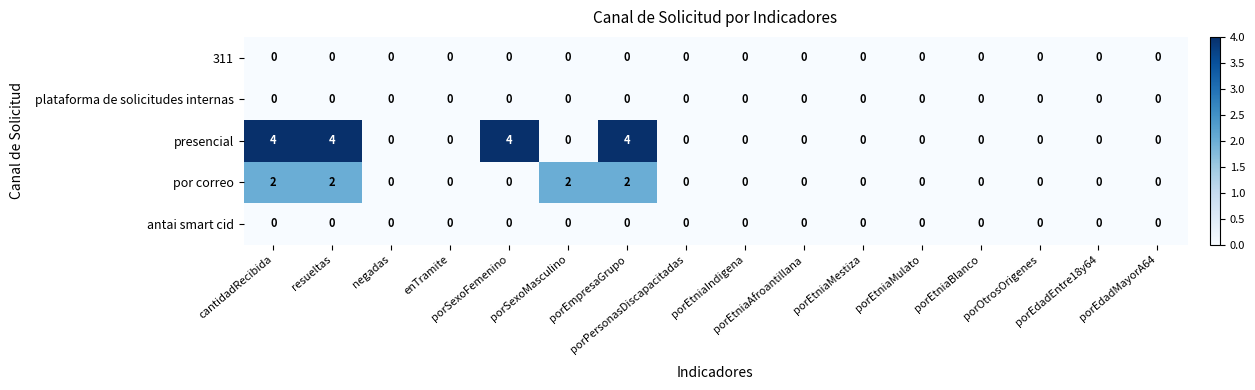

Which series has the widest spread of values?

presencial